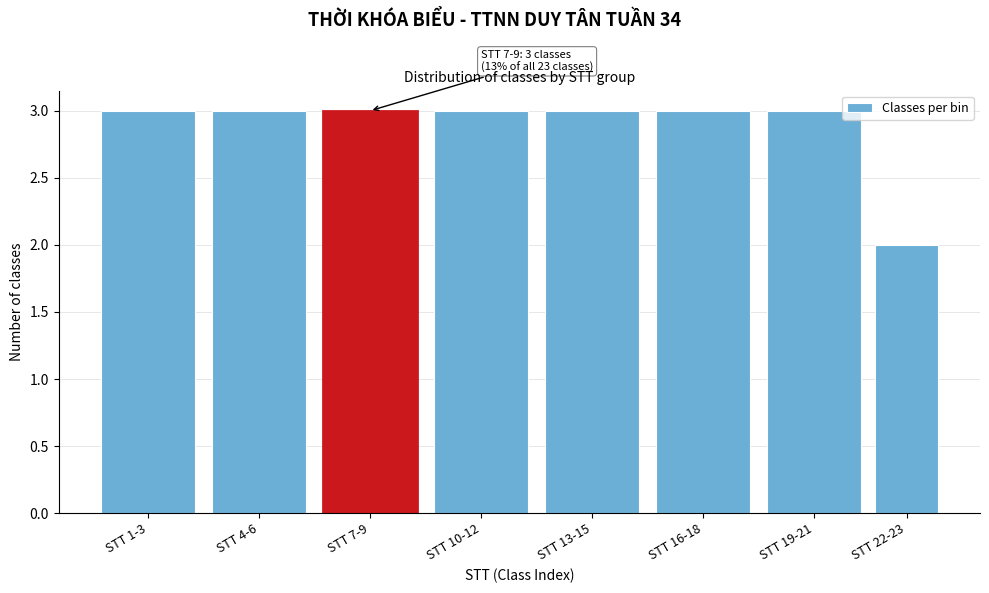

Reading left to right, list all the values displayed in this chart.

STT 1-3=3	STT 4-6=3	STT 7-9=3	STT 10-12=3	STT 13-15=3	STT 16-18=3	STT 19-21=3	STT 22-23=2